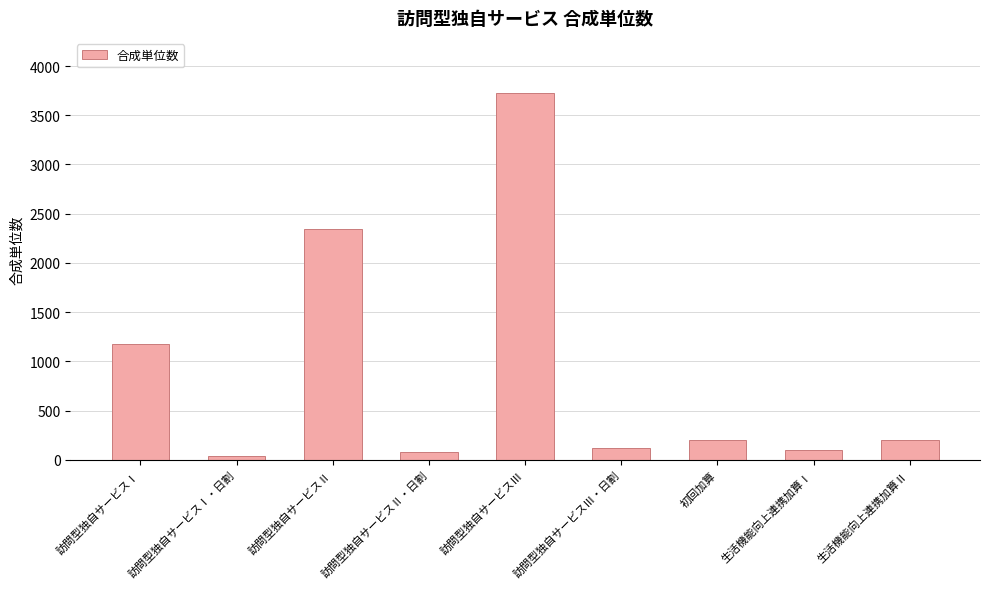

Which label corresponds to the largest value in the chart?

訪問型独自サービスⅢ